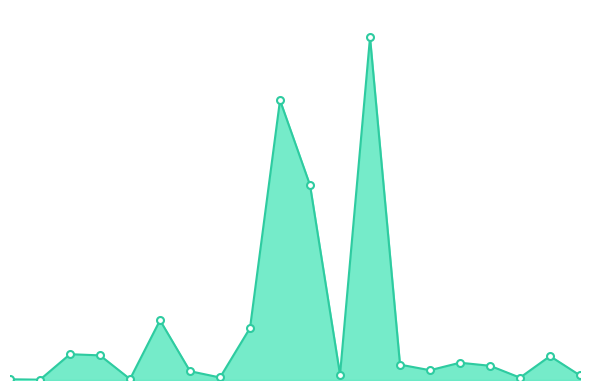

Reading left to right, transcribe all the data shown in this chart.

24	11	854	815	31	1977	292	83	1720	9259	6449	177	11337	509	324	572	471	78	791	152